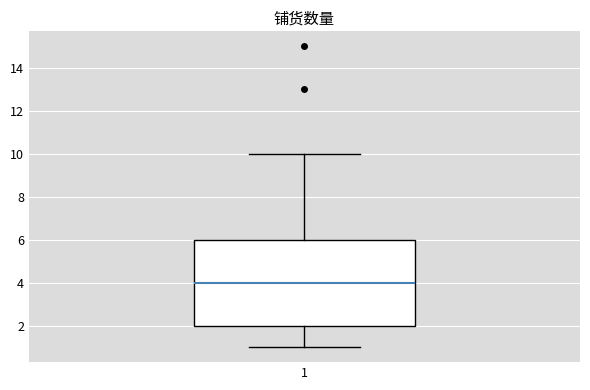

Where does the median line of the box at x = 1 sit on the y-axis? The values are not printed on the chart, so give them approximately, as read against the axis.

4